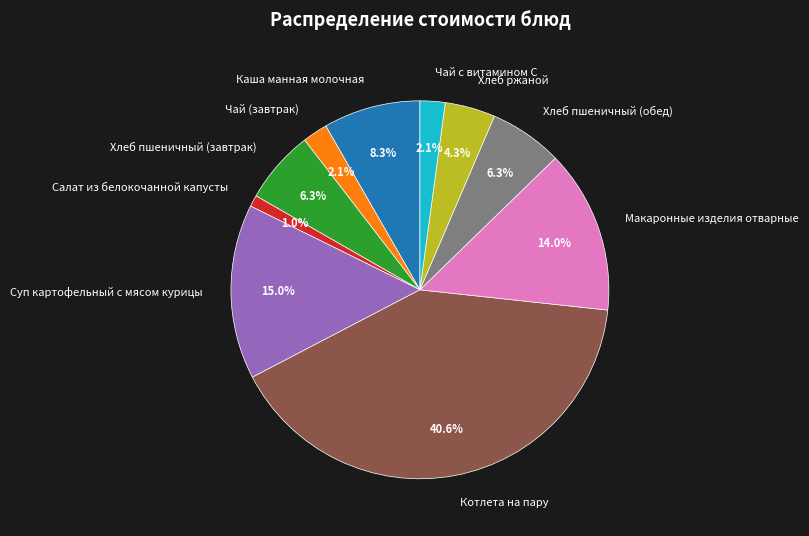

Does any single category account for the majority?

No